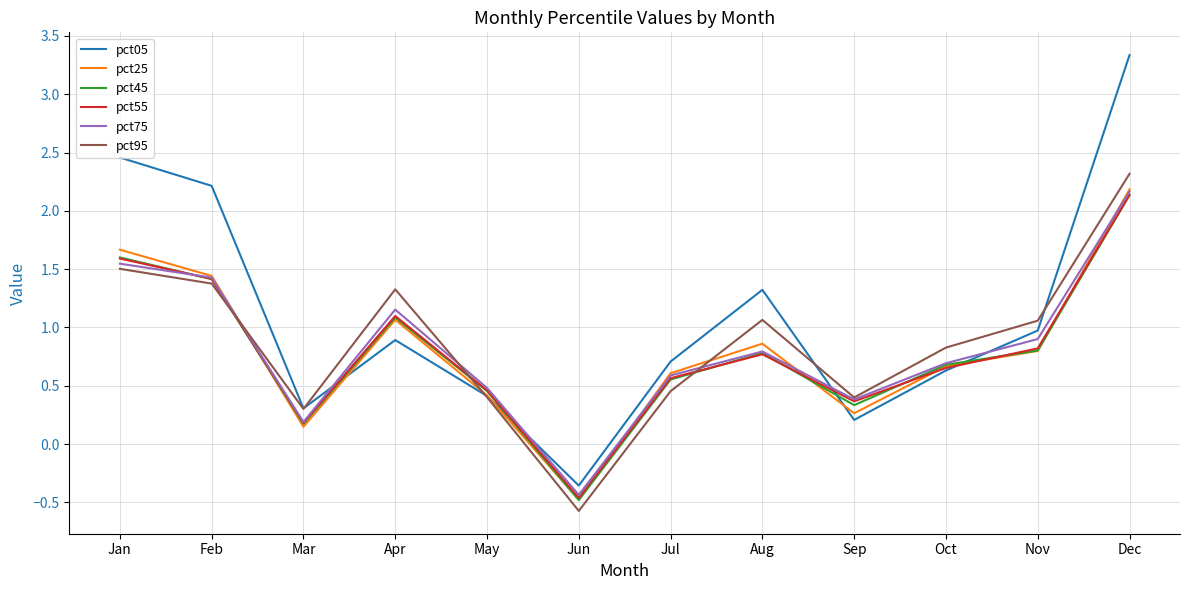

In pct45, how many points are higher than both neighbors (excluding endpoints)?

2